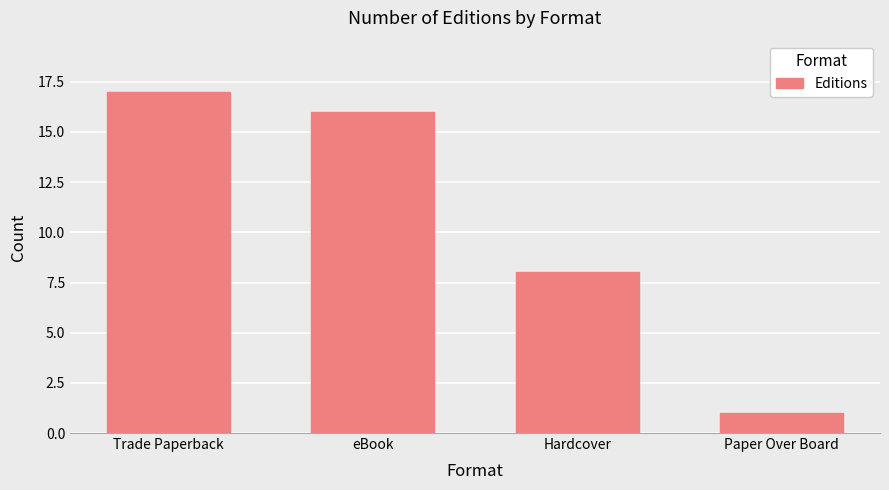

What is the change in value from Trade Paperback to Paper Over Board?

-16